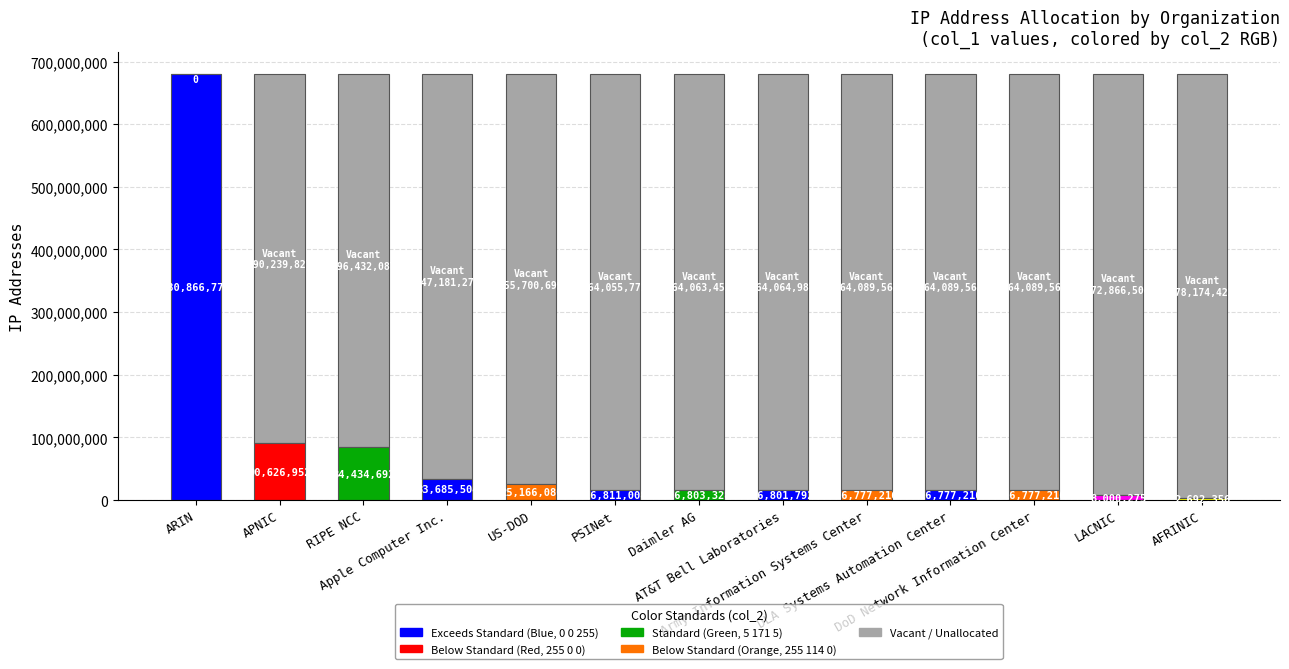

Reading left to right, what are all the values shown in this chart?

0	590239827	596432087	647181275	655700699	664055771	664063451	664064987	664089563	664089563	664089563	672866504	678174423